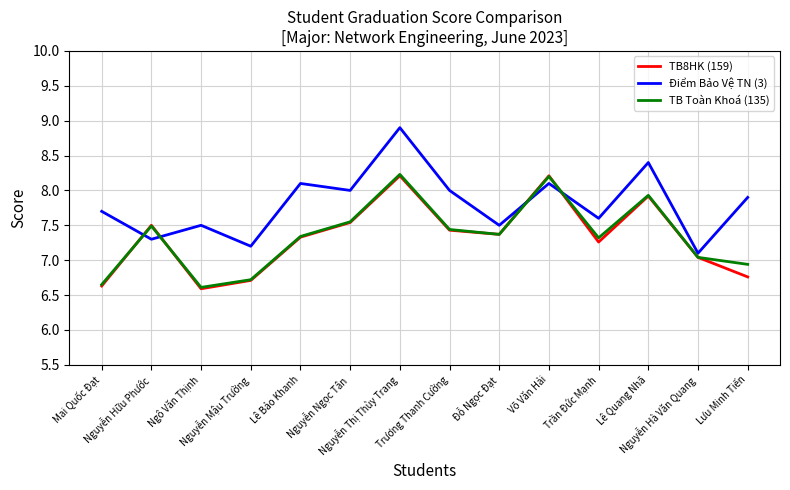

How many values in the TB Toàn Khoá (135) series are below 7?

4